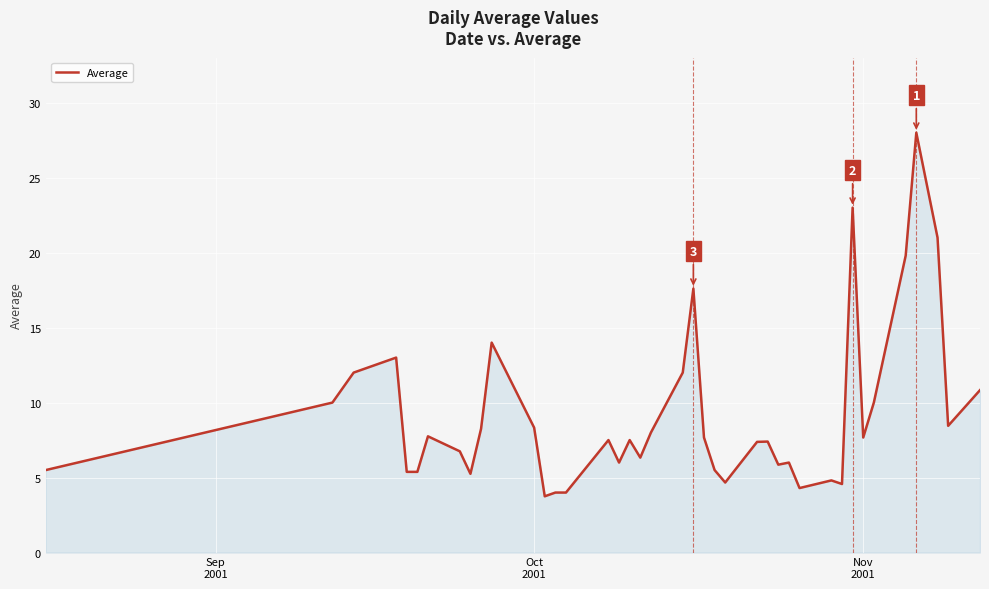

What is the smallest value displayed?

3.8